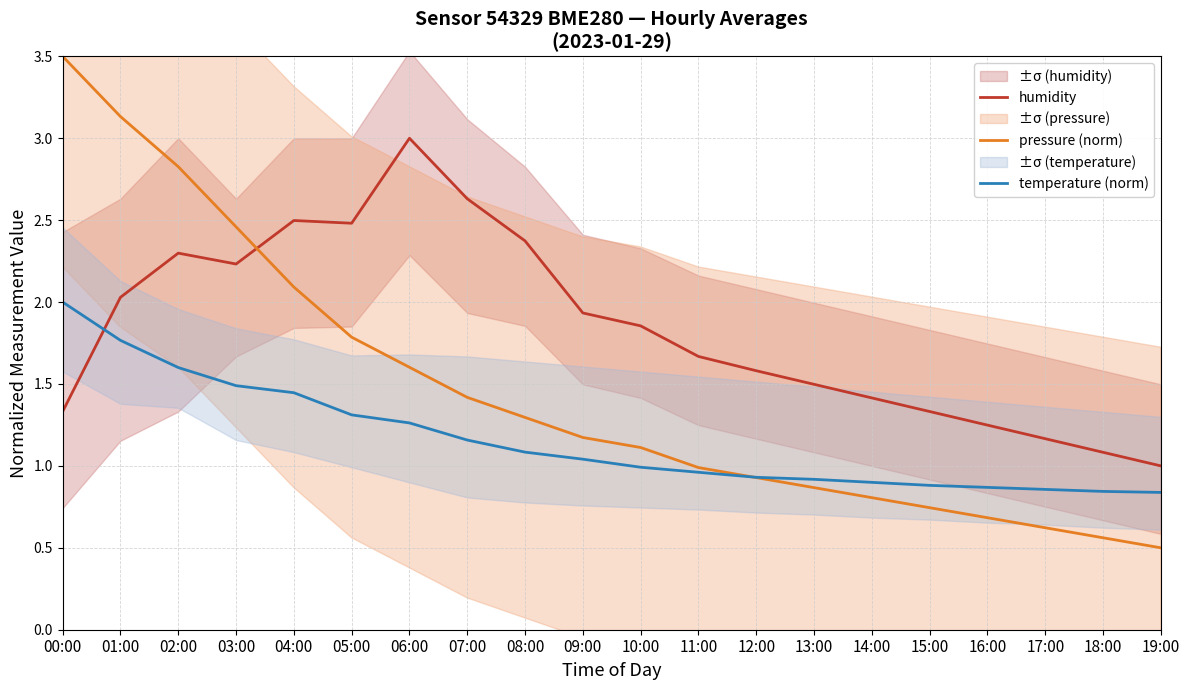

What is the value of the pressure (norm) point at the 4th from the left?

2.5